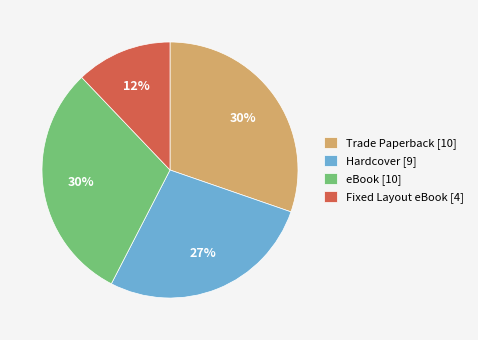

Is there any slice that represents more than half of the pie?

No